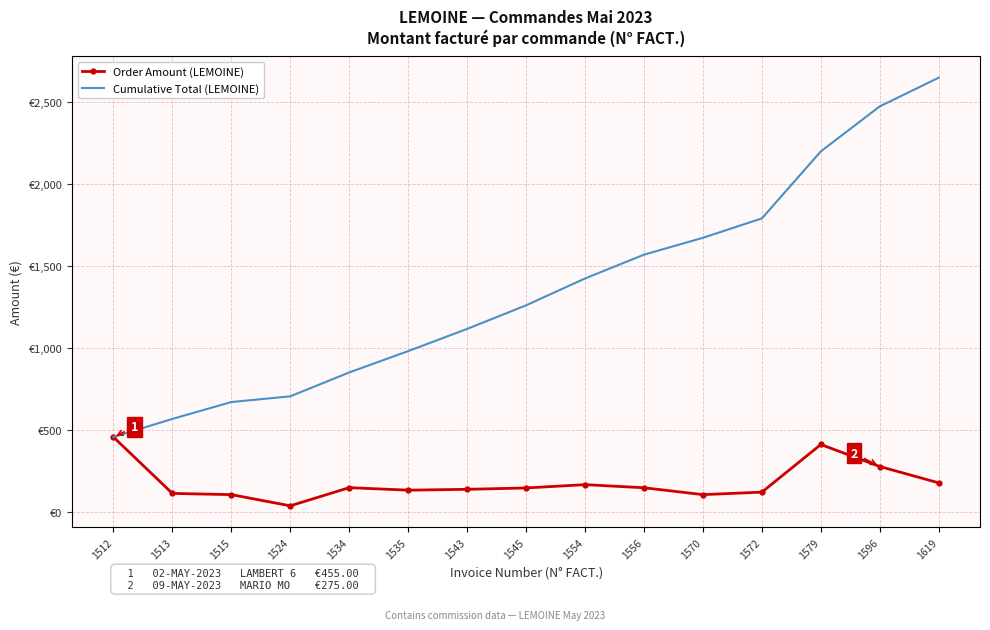

What are all the series names shown in the legend?

Order Amount (LEMOINE), Cumulative Total (LEMOINE)